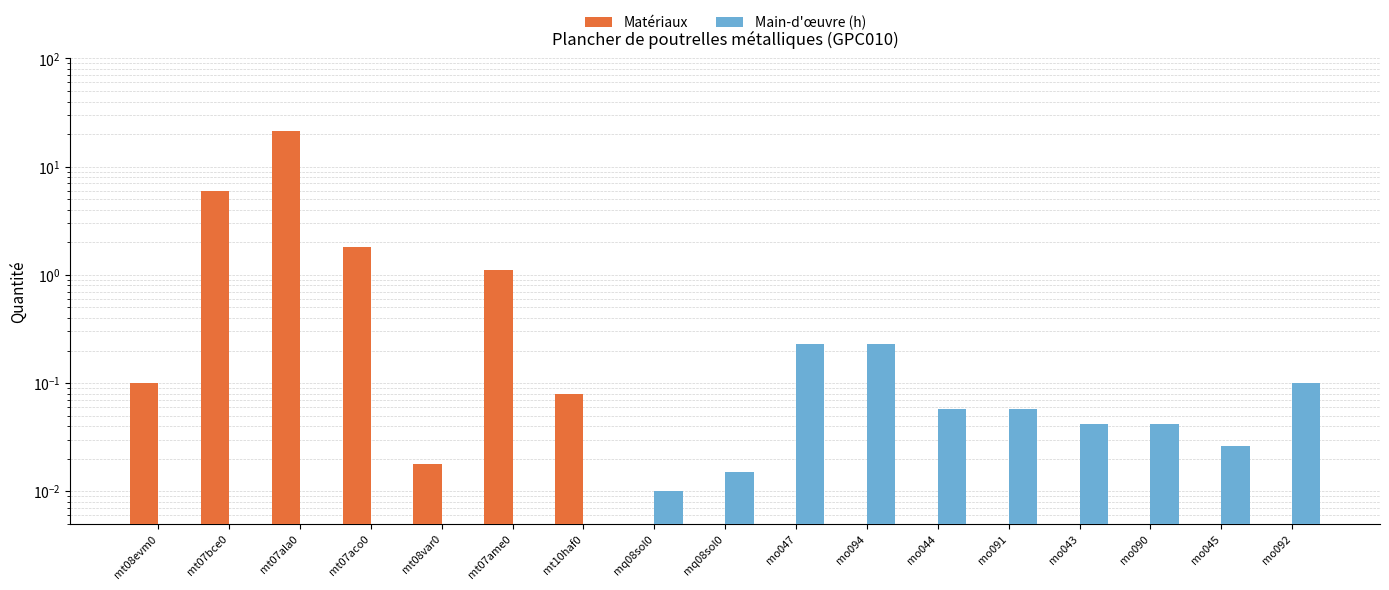

List the labels in order of Main-d'œuvre (h) value, largest first.

mt08evm0, mt07bce0, mt07ala0, mt07aco0, mt08var0, mt07ame0, mt10haf0, mo047, mo094, mo092, mo044, mo091, mo043, mo090, mo045, mq08sol0, mq08sol0